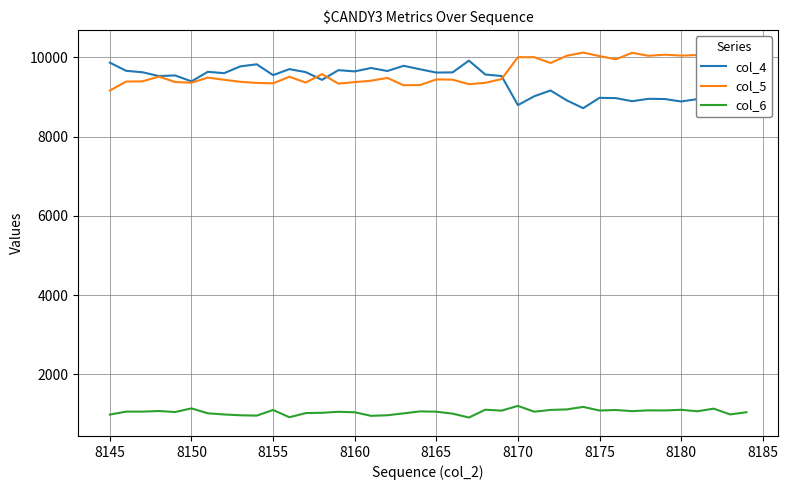

True or false: col_6 and col_4 cross at least once.

False